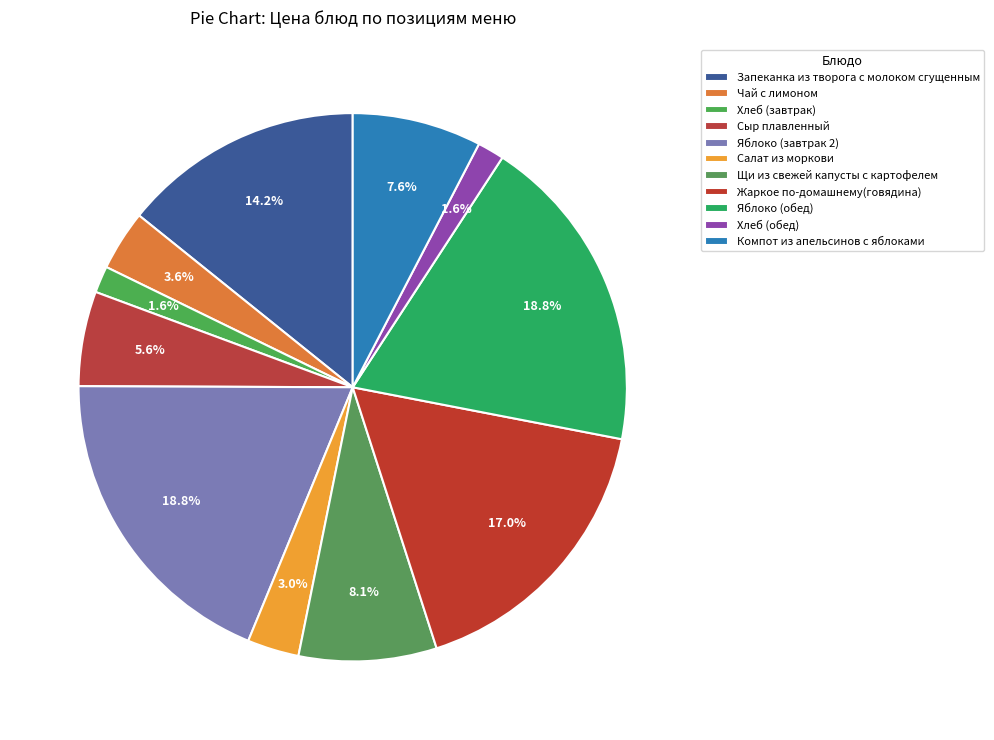

True or false: Чай с лимоном accounts for 4% of the total.

True